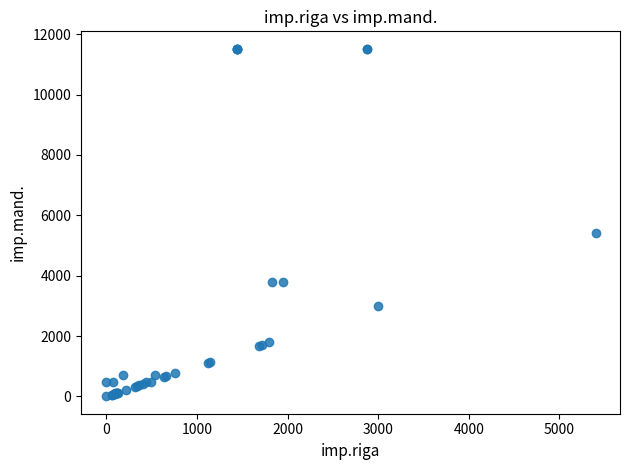

What Y value in the scatter plot is closest to 5761?

5400.2